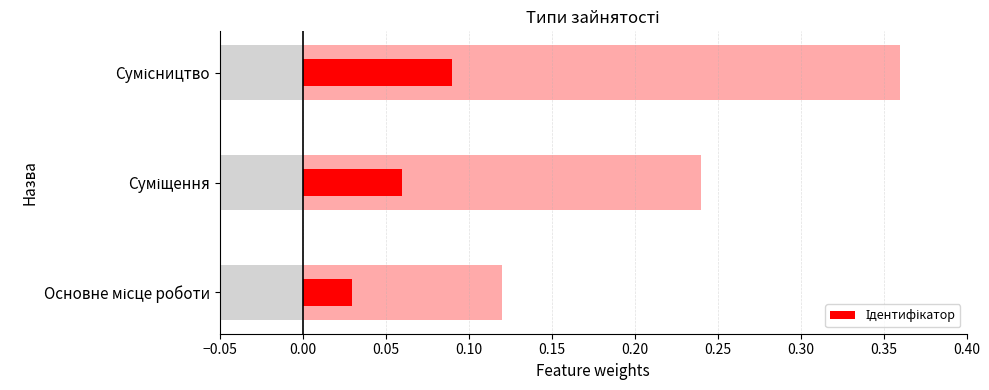

Between Сумісництво and Основне місце роботи, which is larger?

Сумісництво